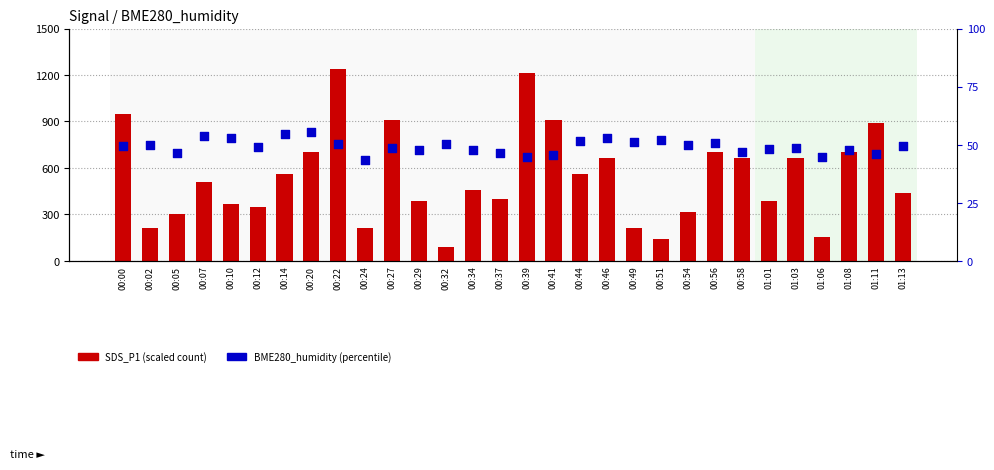

At how many categories does at least one series exceed 691?

9